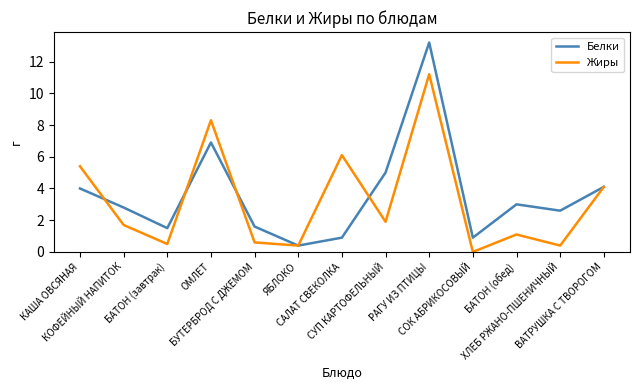

Reading right to left, what are all the values shown in this chart?

Белки: 4.1	2.6	3.0	0.9	13.2	5.0	0.9	0.4	1.6	6.9	1.5	2.8	4.0
Жиры: 4.1	0.4	1.1	0.0	11.2	1.9	6.1	0.4	0.6	8.3	0.5	1.7	5.4